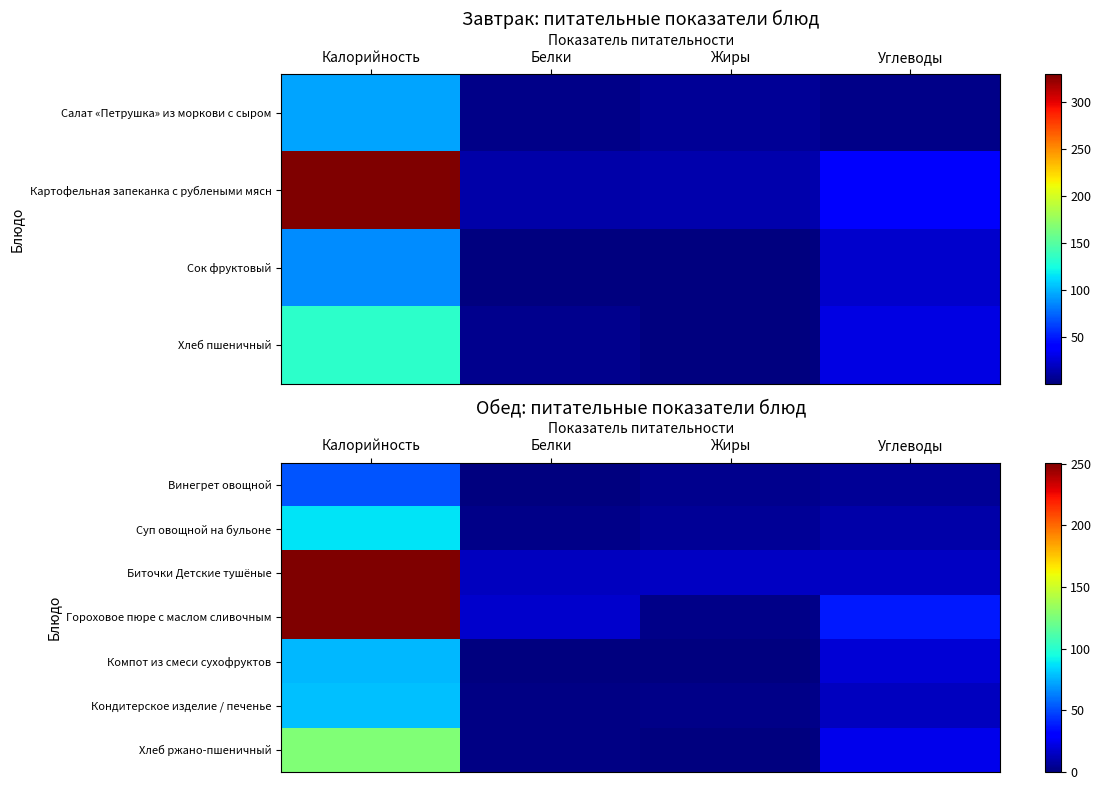

List the labels in order of Гороховое пюре с маслом сливочным value, largest first.

Калорийность, Углеводы, Белки, Жиры